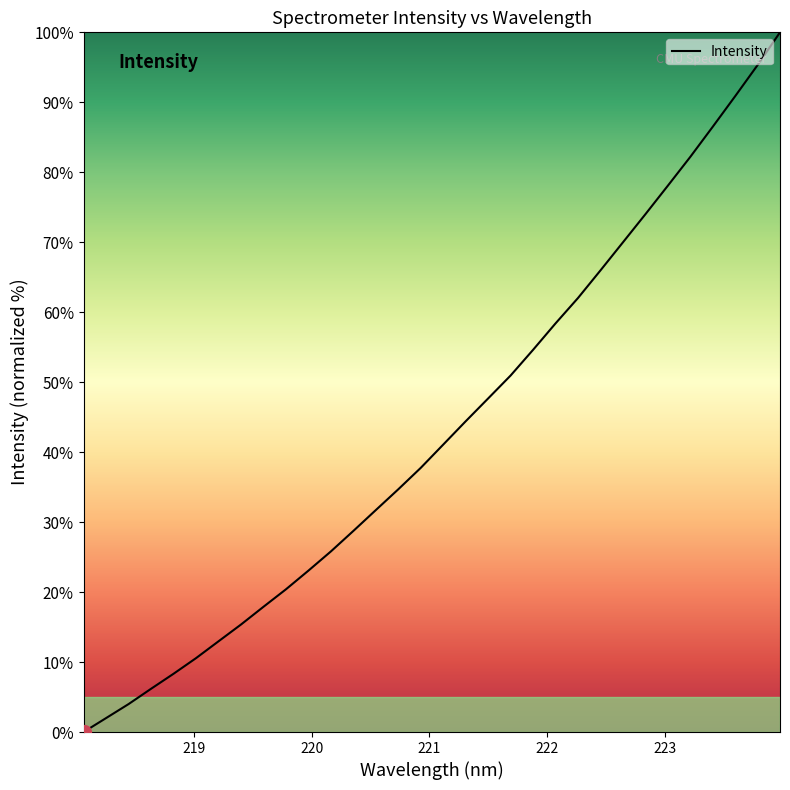

Reading left to right, what are all the values shown in this chart?

0.0	2.0	4.0	6.2	8.3	10.6	13.0	15.4	17.9	20.4	23.1	25.8	28.7	31.7	34.7	37.8	41.1	44.4	47.7	51.0	54.6	58.4	62.0	66.0	70.0	74.0	78.1	82.2	86.5	90.9	95.3	100.0